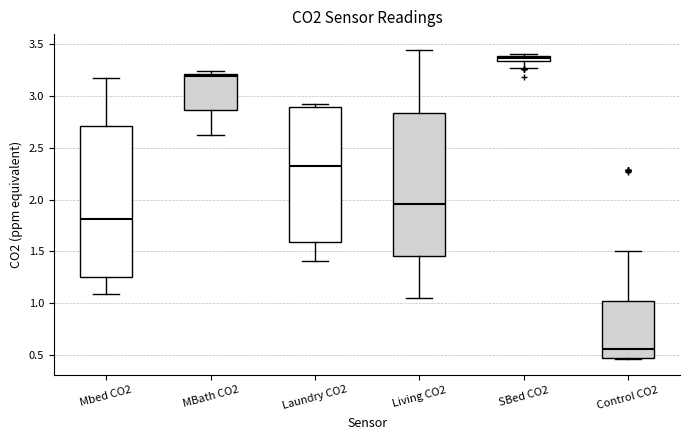

Where is the lower edge of the box for Living CO2 on the y-axis? The values are not printed on the chart, so give them approximately, as read against the axis.

1.45